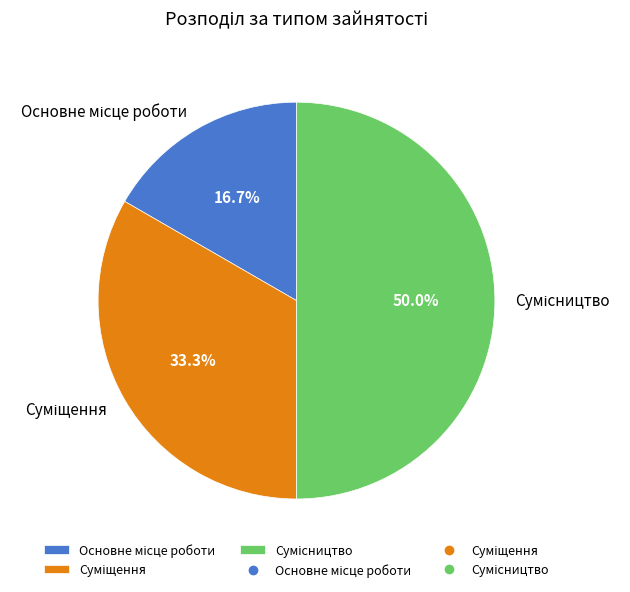

True or false: Суміщення accounts for 24% of the total.

False